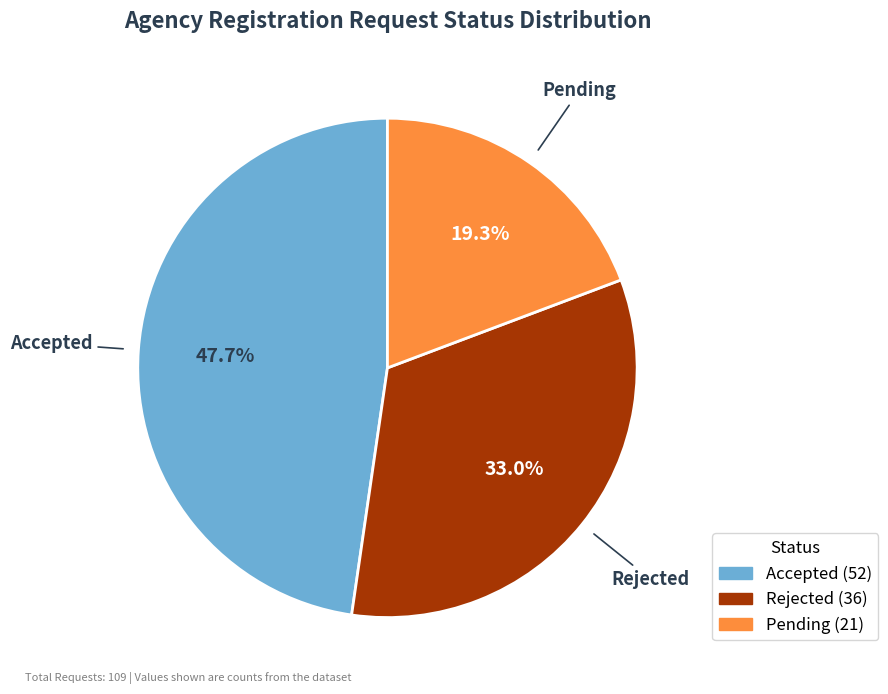

Count the number of slices in the pie.

3